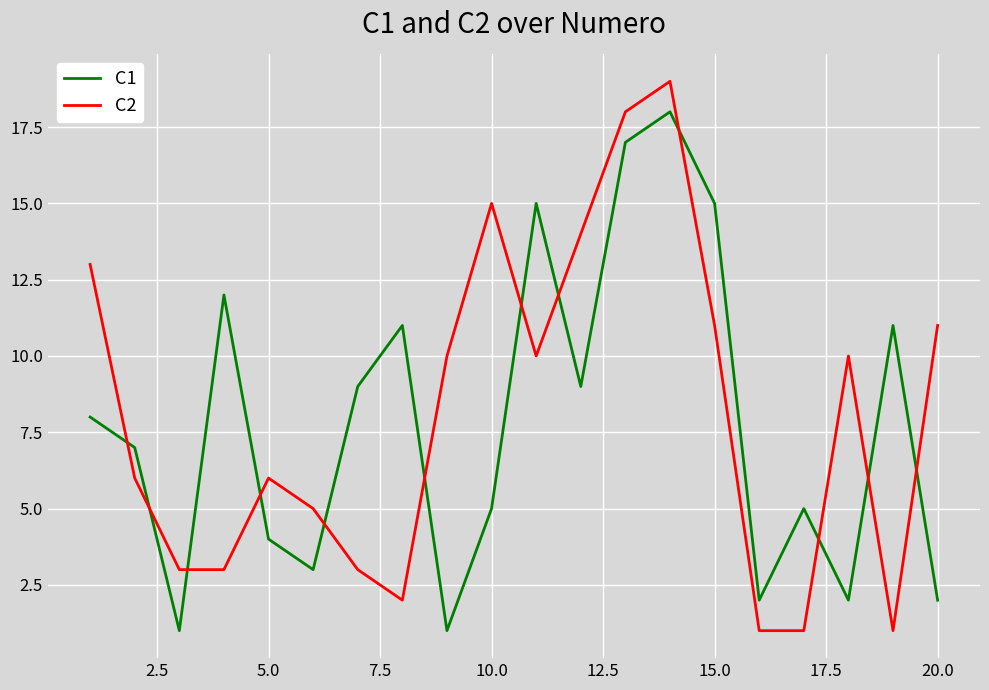

True or false: C1 and C2 cross at least once.

True